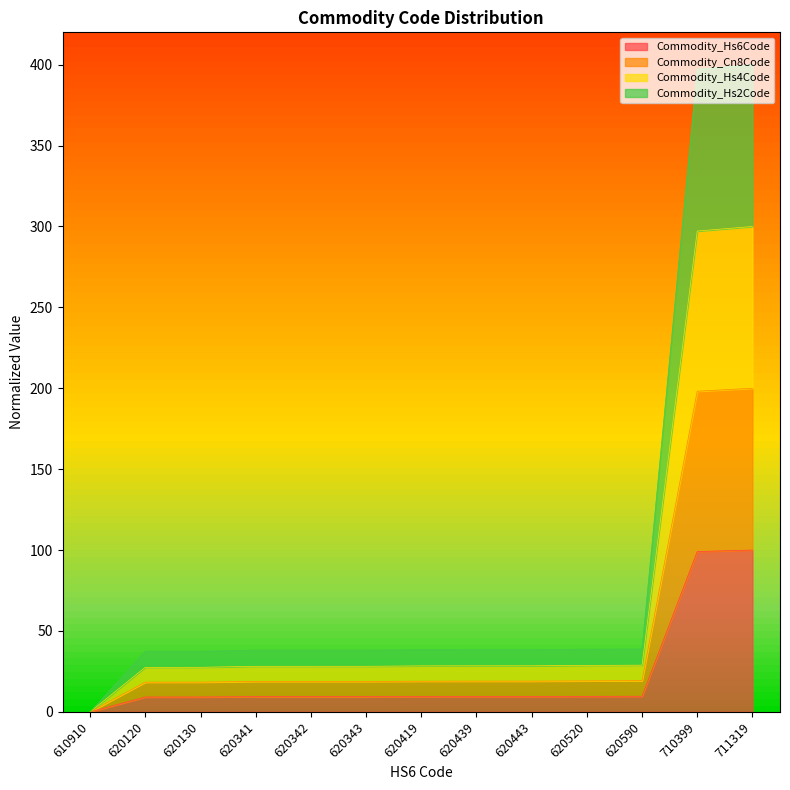

Where does the Commodity_Hs4Code series first go above 28?

620341